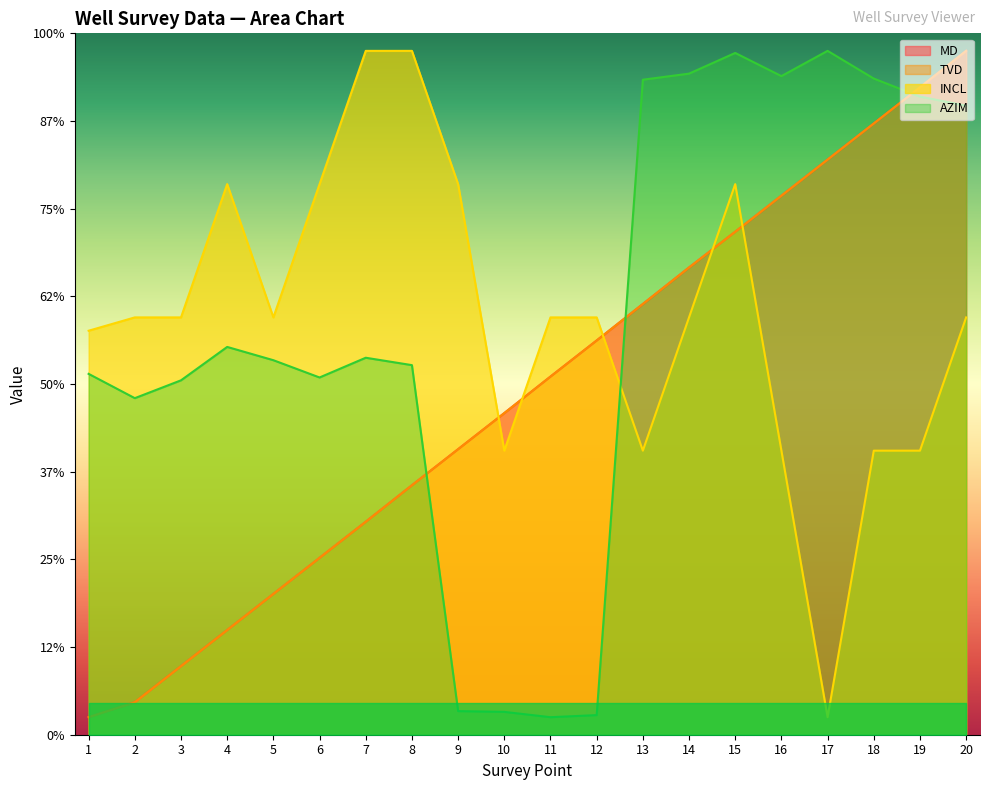

Is it true that TVD equals 369.2 at 19?

True